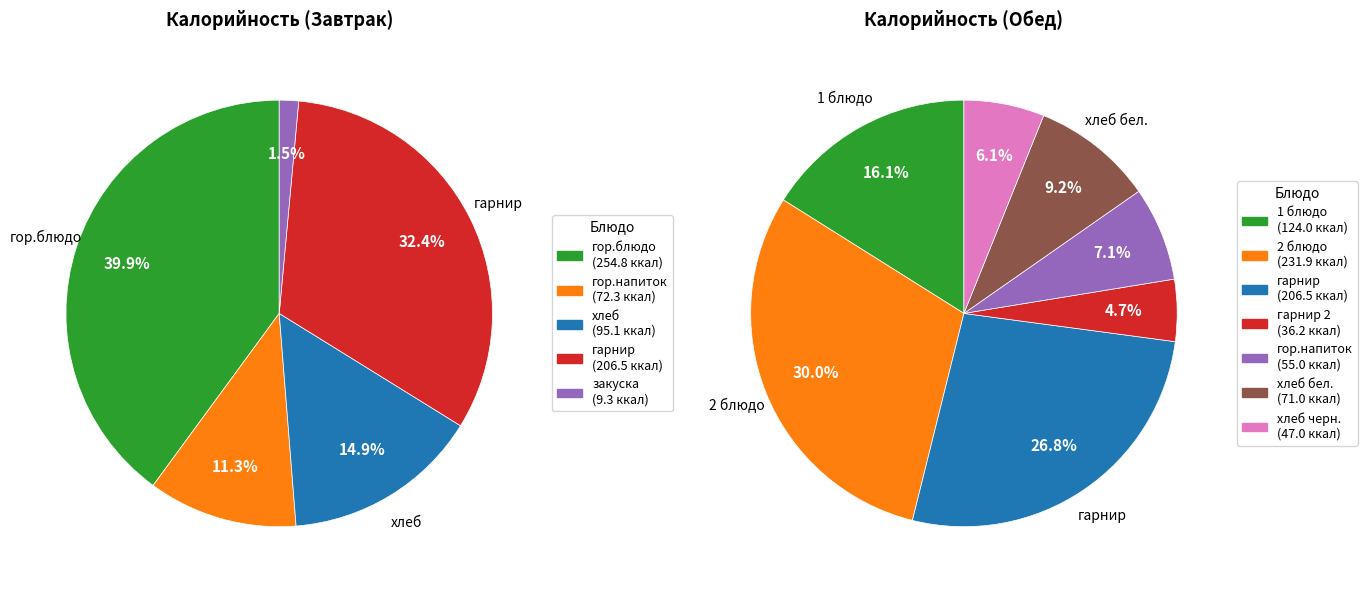

Does гарнир represent more than half of the total?

No